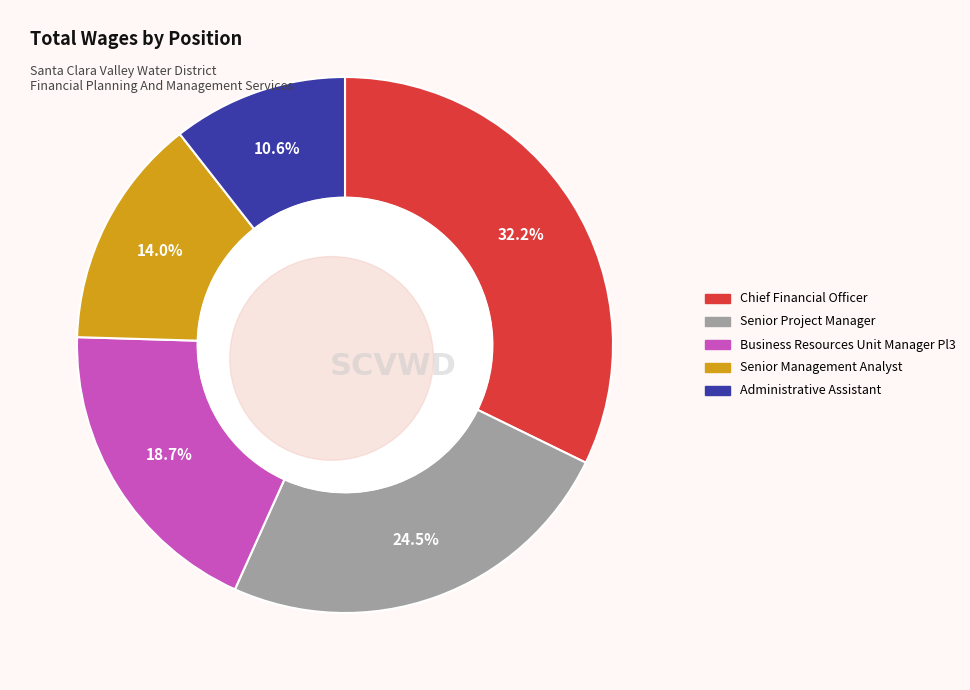

How many slices are in this pie chart?

5